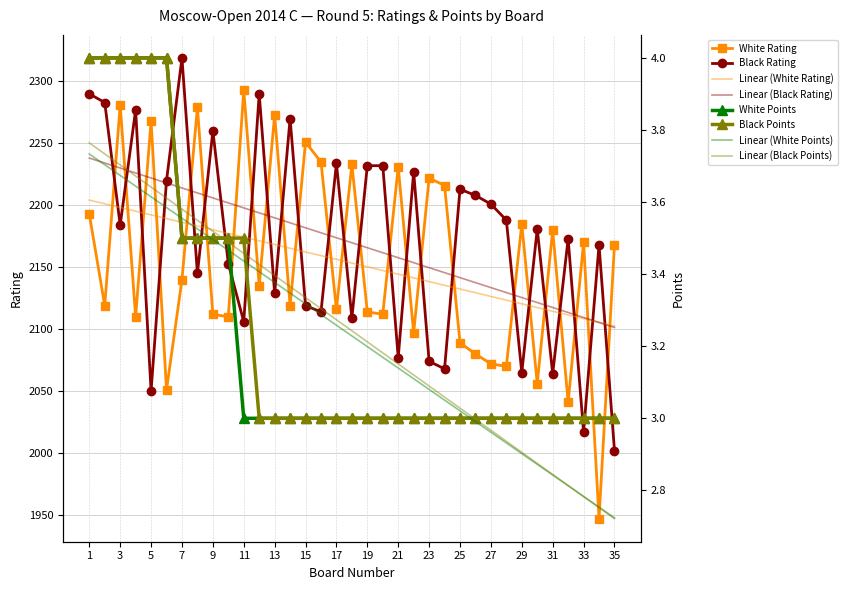

What is the sum of all White Rating values?

75368.0